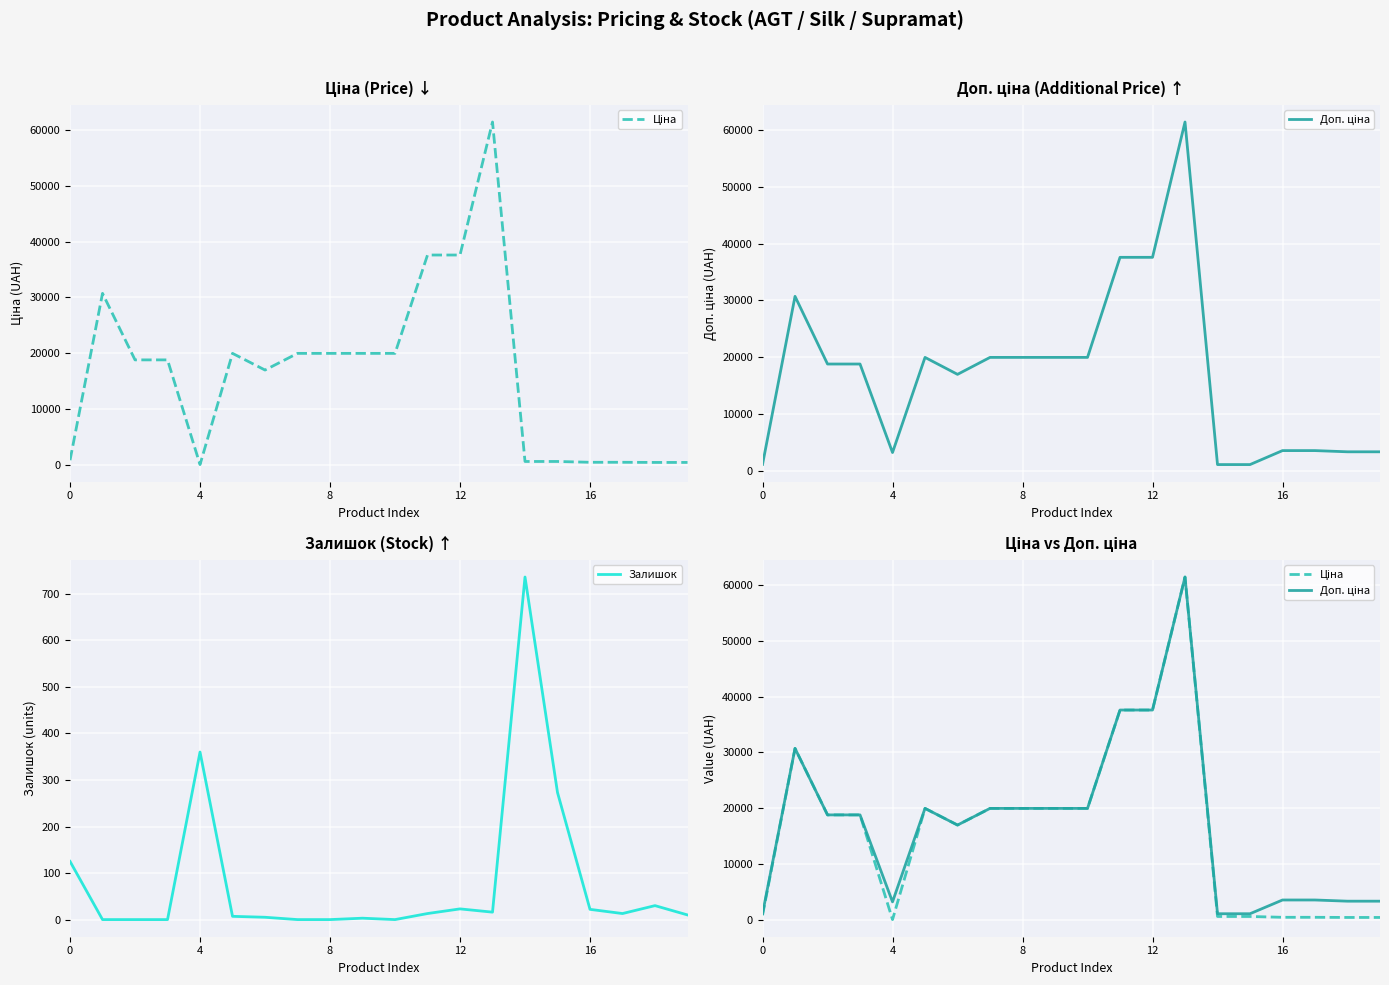

Read the Залишок value at 14.

736.0